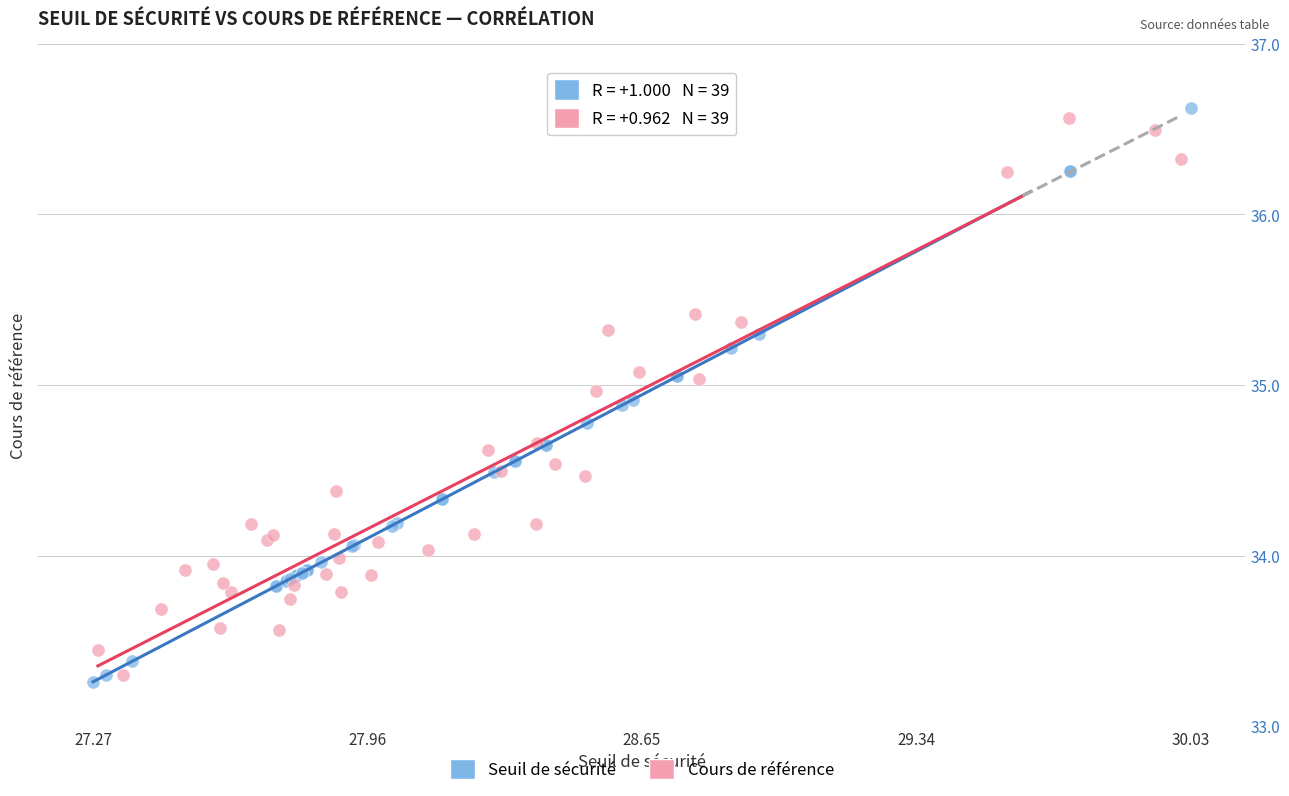

What are all the series names shown in the legend?

Seuil de sécurité, Cours de référence